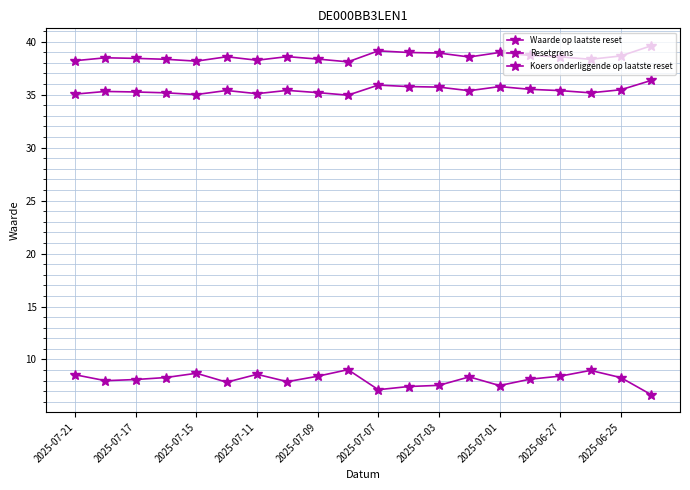

What is the difference between the second highest and minimum values in the Koers onderliggende op laatste reset series?

0.9